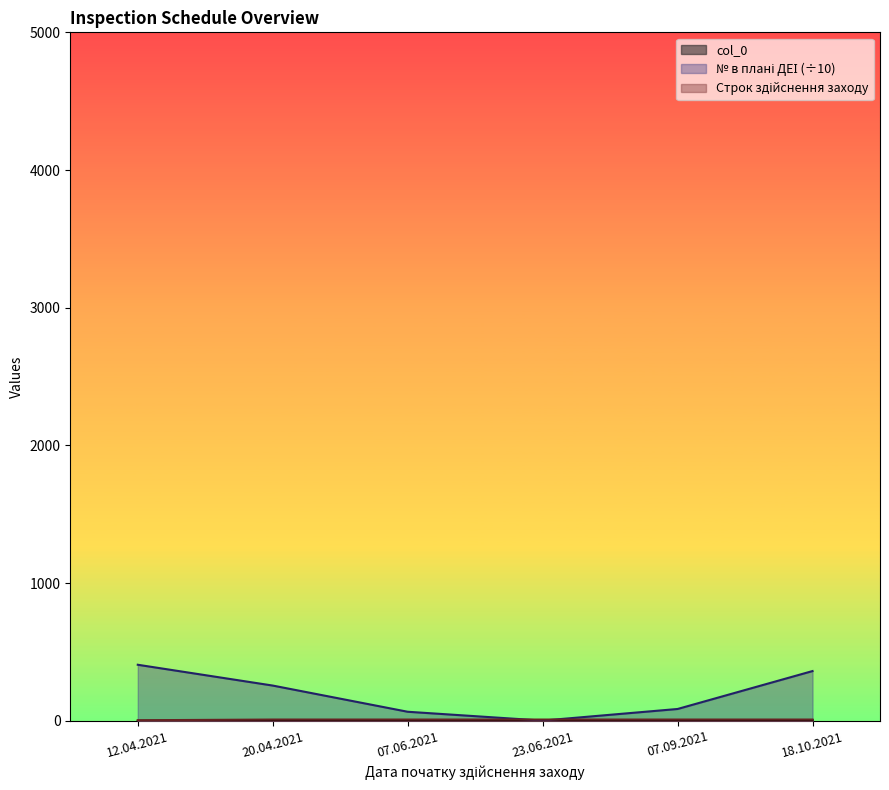

True or false: Строк здійснення заходу and col_0 cross at least once.

False